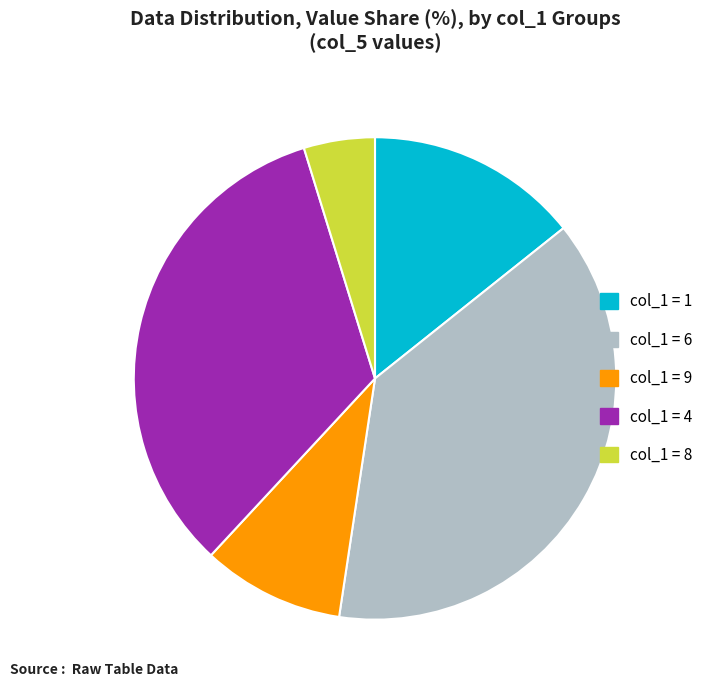

What is the largest slice in the pie chart?

col_1 = 6